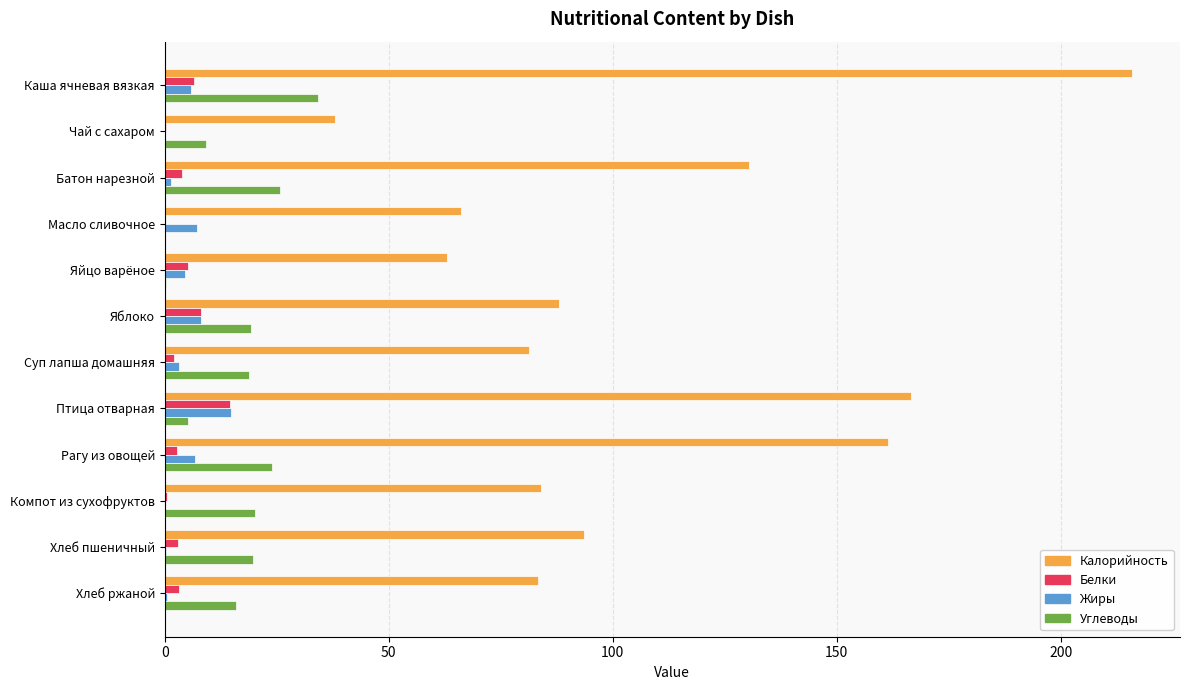

At which category does the chart reach its peak across all series?

Каша ячневая вязкая